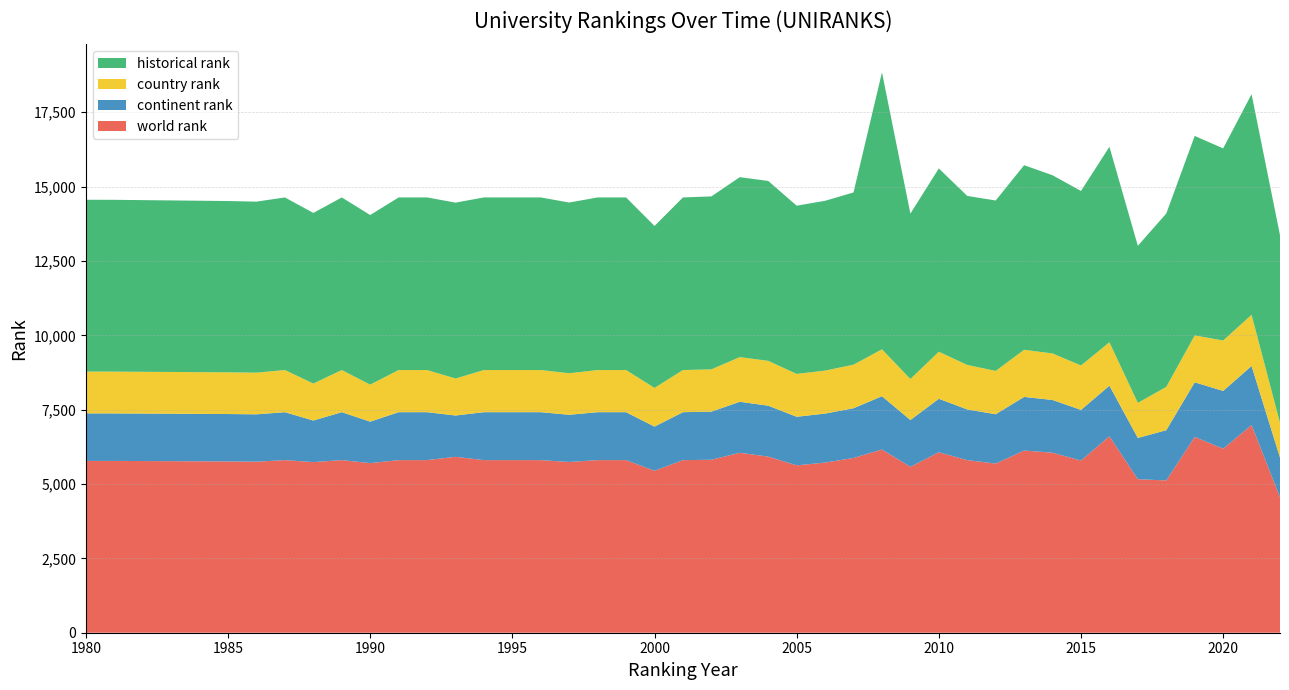

Reading left to right, list all the values displayed in this chart.

world rank: 5777	5777	5760	5751	5804	5737	5804	5703	5804	5804	5915	5804	5804	5804	5741	5804	5804	5446	5804	5816	6051	5922	5628	5721	5877	6162	5578	6069	5803	5688	6127	6052	5790	6607	5162	5121	6585	6187	6984	4555
continent rank: 1599	1598	1594	1593	1612	1398	1612	1395	1612	1612	1389	1612	1612	1612	1588	1612	1612	1485	1612	1618	1715	1712	1634	1648	1672	1791	1574	1798	1705	1659	1802	1774	1702	1699	1387	1689	1835	1944	1986	1335
country rank: 1406	1405	1402	1401	1417	1244	1417	1245	1417	1417	1244	1417	1417	1417	1396	1417	1417	1301	1417	1422	1502	1508	1441	1445	1464	1577	1380	1582	1496	1457	1585	1565	1495	1460	1180	1457	1577	1695	1720	1168
historical rank: 5777	5777	5760	5751	5804	5737	5804	5703	5804	5804	5915	5804	5804	5804	5741	5804	5804	5446	5804	5816	6051	6049	5657	5710	5793	9314	5562	6163	5684	5730	6207	5992	5867	6573	5282	5830	6708	6460	7419	6310